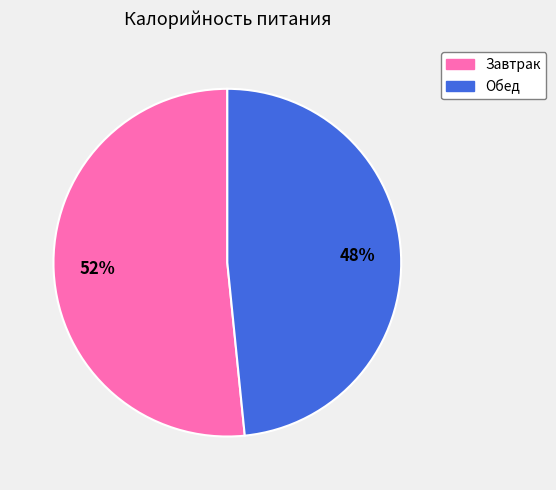

Combined, do Обед and Завтрак account for over 50%?

Yes